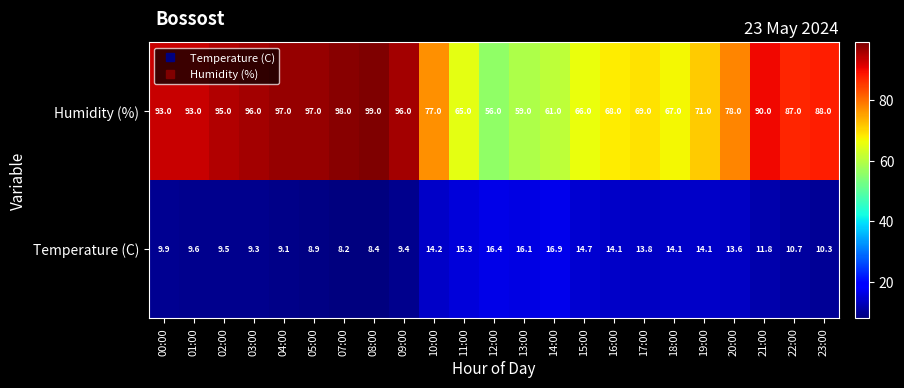

The value of Temperature (C) at 10:00 is 22.7. True or false?

False